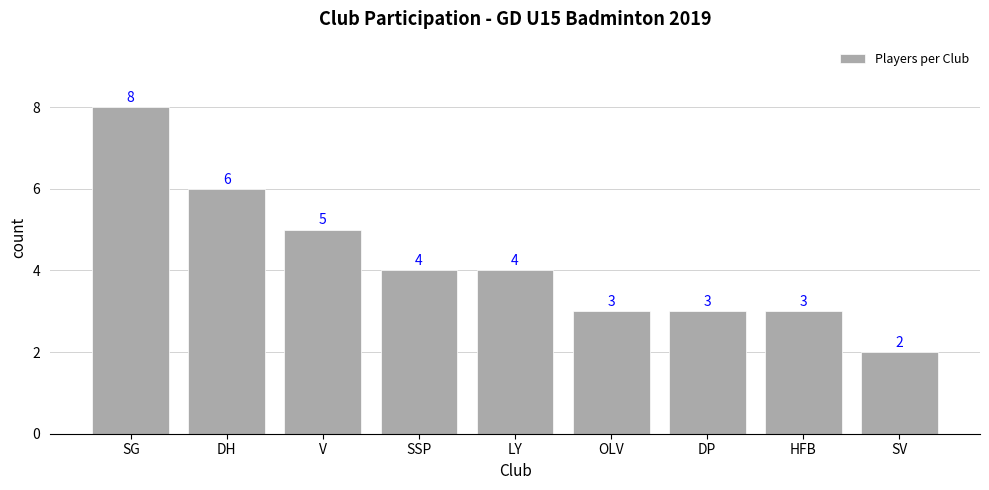

How many data points does each series have?

9